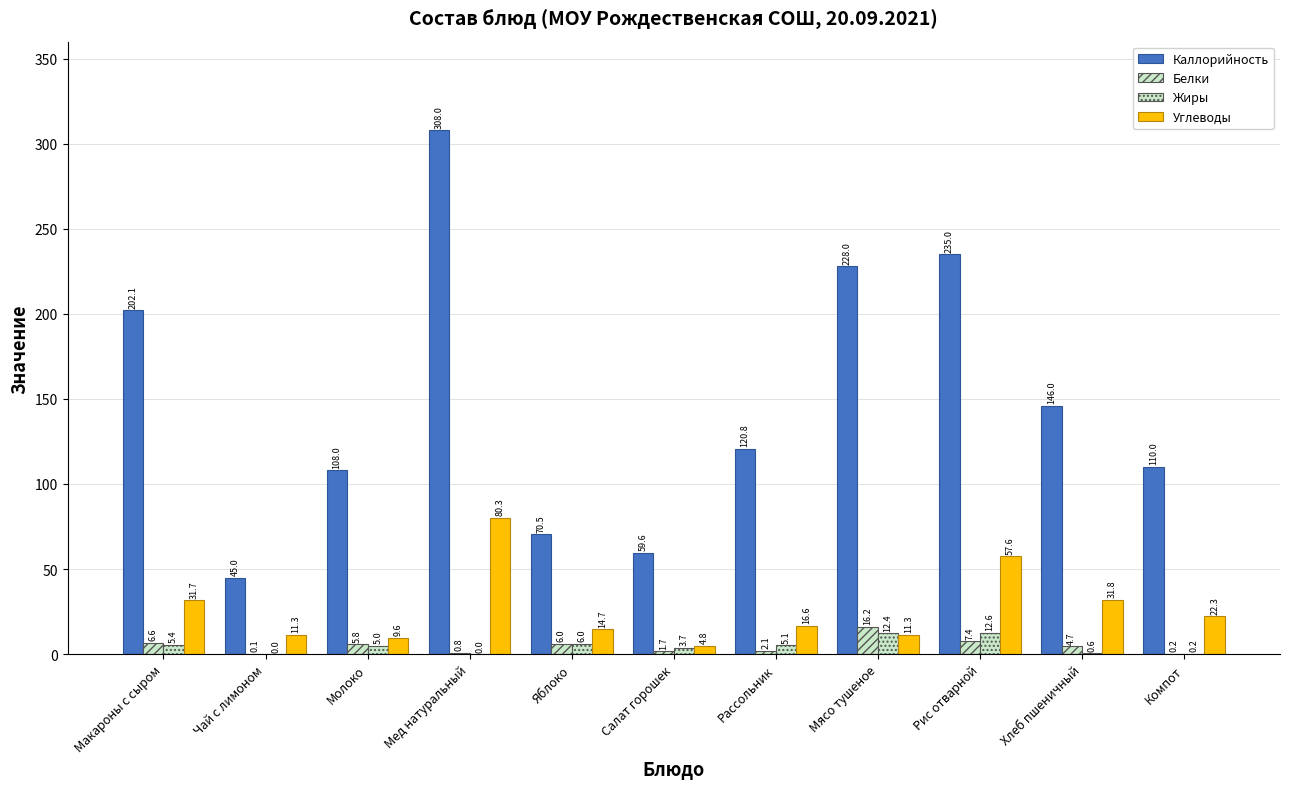

Between Мясо тушеное and Рис отварной, which is larger?

Рис отварной